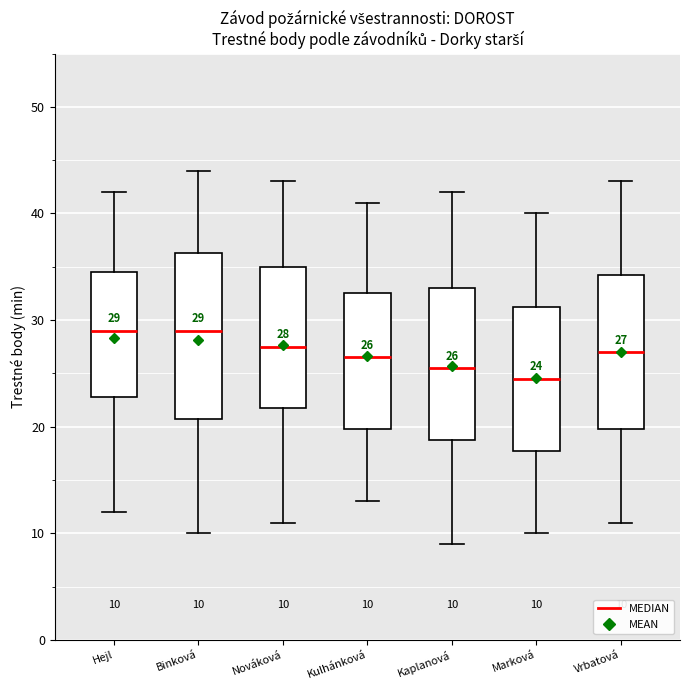

Which box's median line is the lowest?

Marková